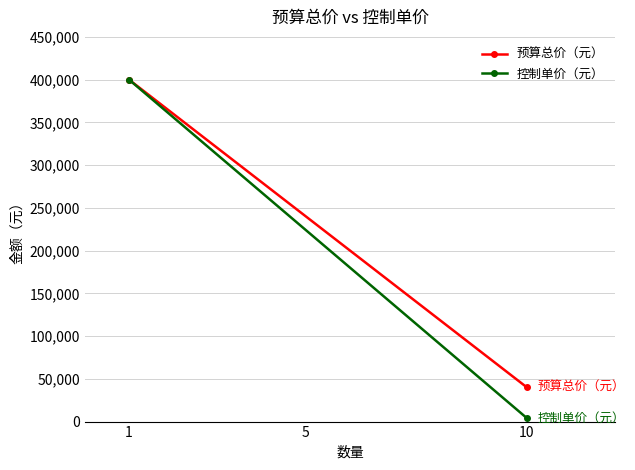

Which category has the highest value across all series?

1